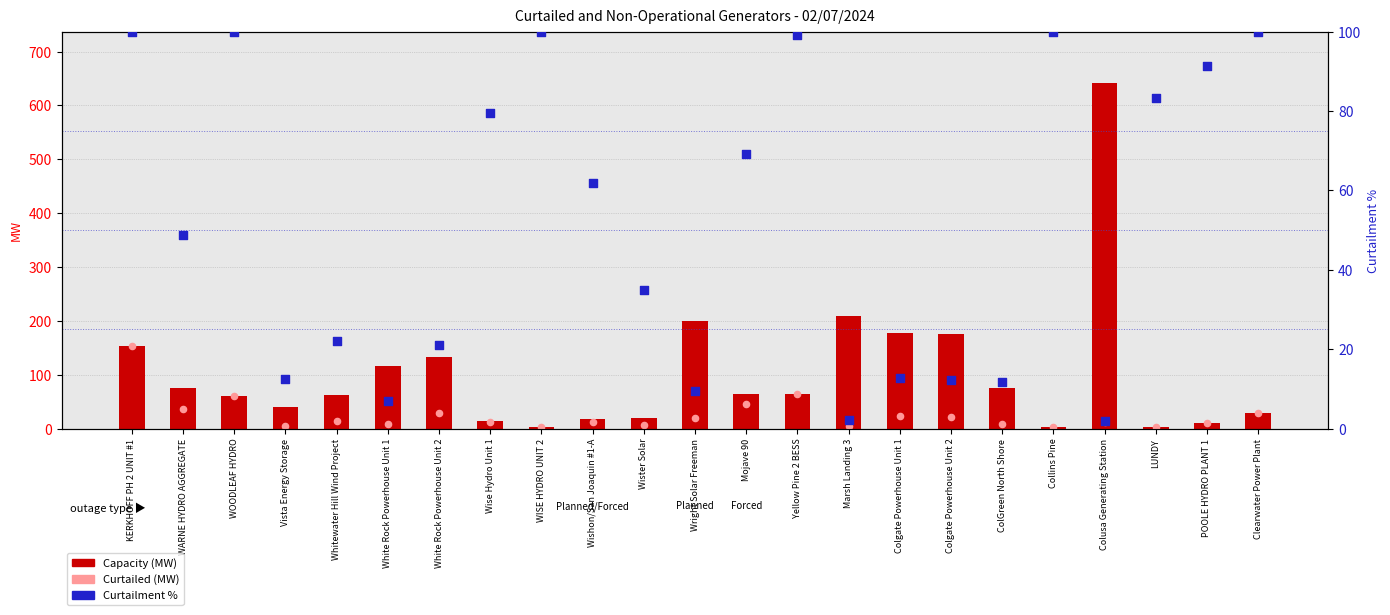

Is the value of Curtailment % at WISE HYDRO UNIT 2 greater than the value of Curtailed (MW) at Whitewater Hill Wind Project?

Yes